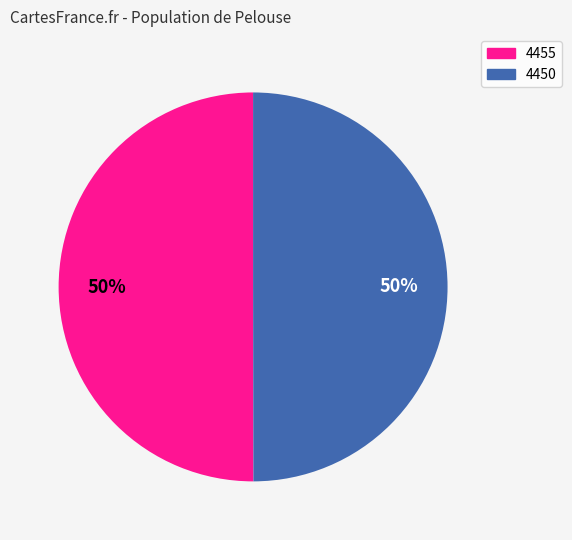

How many segments does this pie chart have?

2